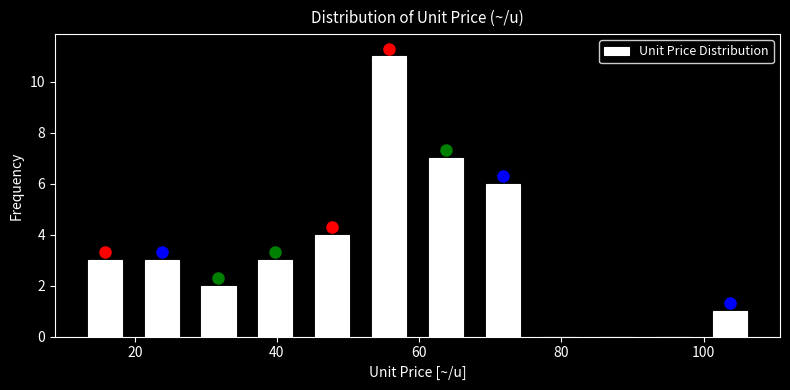

Around what value on the x-axis is the tallest bar? Give the approximate position of its centre, as read against the axis.

56